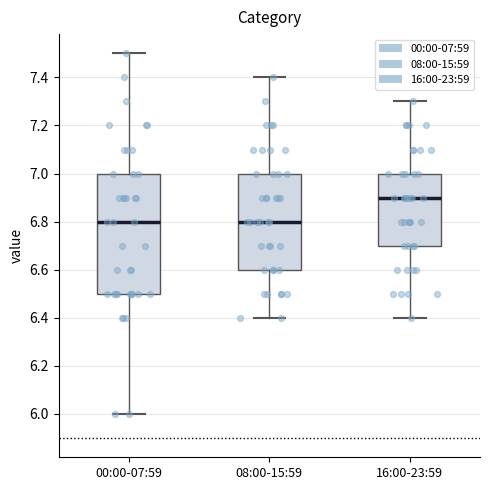

Where is the upper edge of the box for 08:00-15:59 on the y-axis? The values are not printed on the chart, so give them approximately, as read against the axis.

7.0